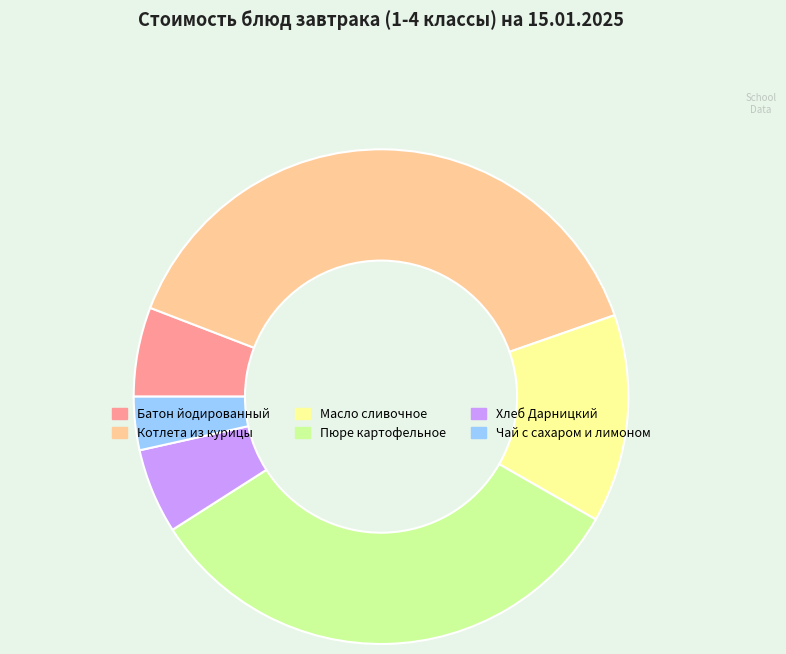

What is the smallest slice in the pie chart?

Чай с сахаром и лимоном